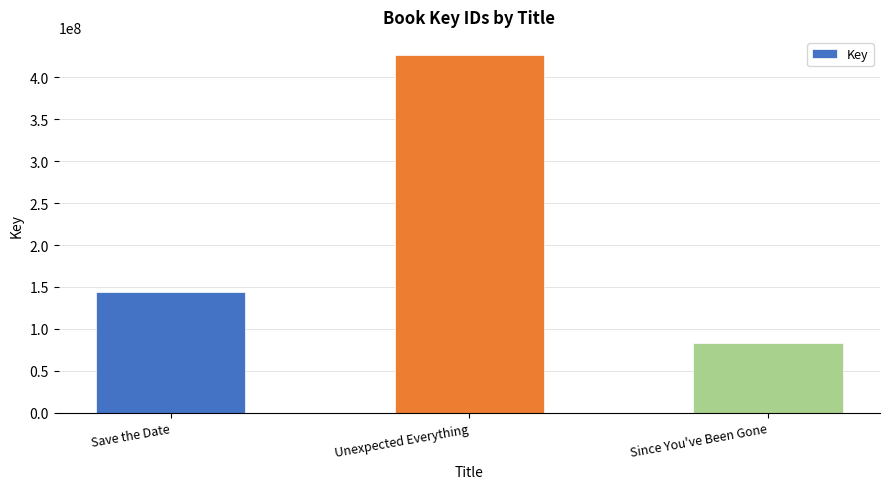

At which label is the value closest to 254977466?

Save the Date